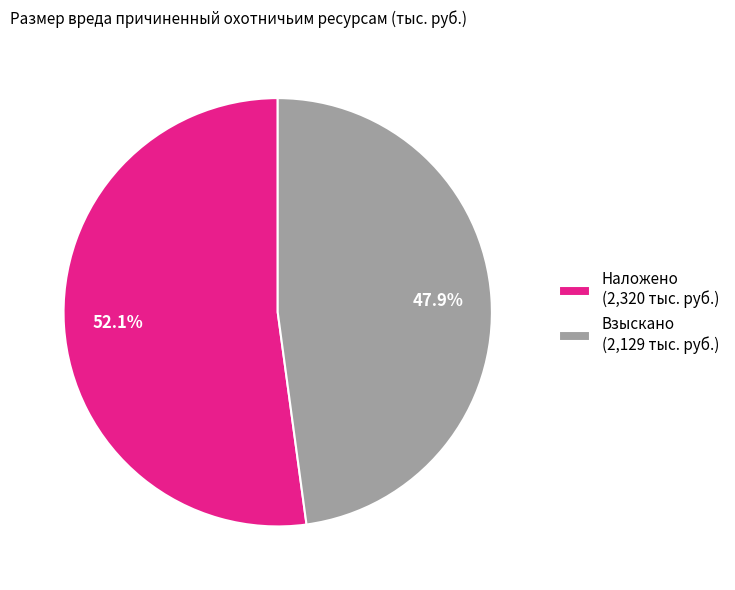

To the nearest percent, what portion does Наложено represent?

52%